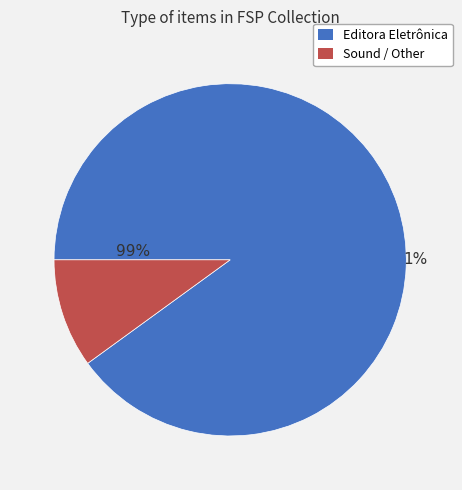

Between Editora Eletrônica and Sound / Other, which is larger?

Editora Eletrônica